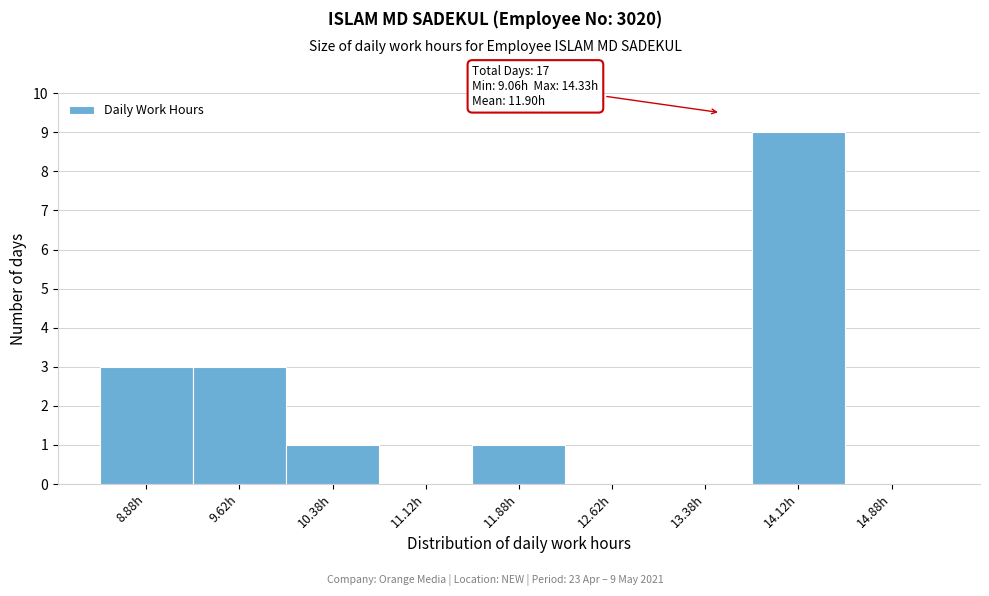

Which range on the x-axis has the tallest bar?

13.75 to 14.50